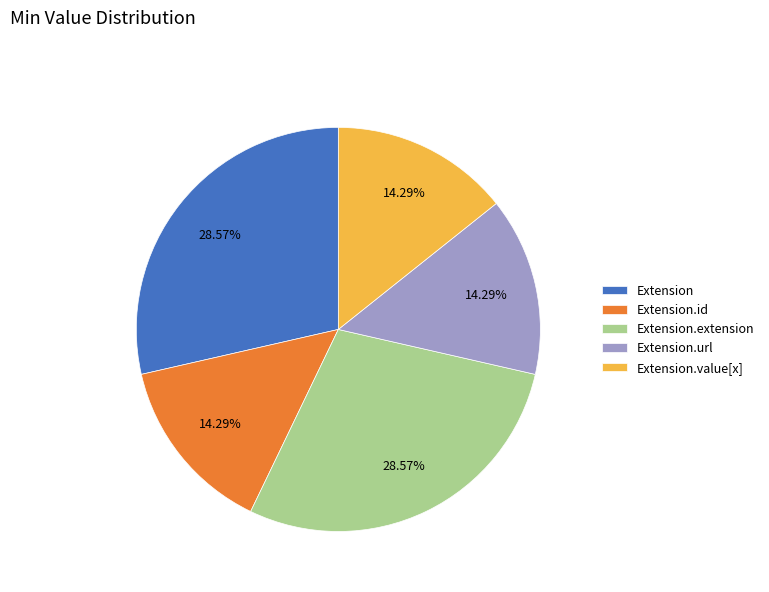

Does Extension.id represent more than half of the total?

No